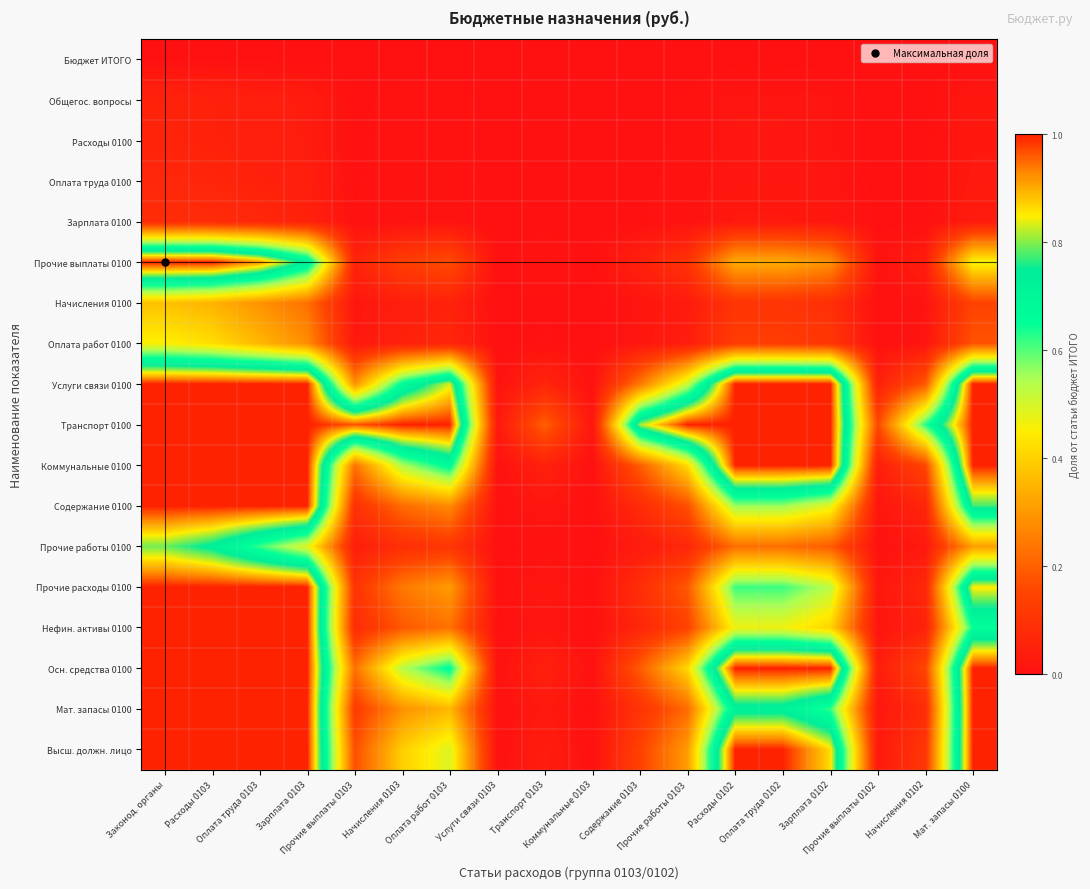

Which series has the largest range (max minus min)?

Прочие выплаты 0100